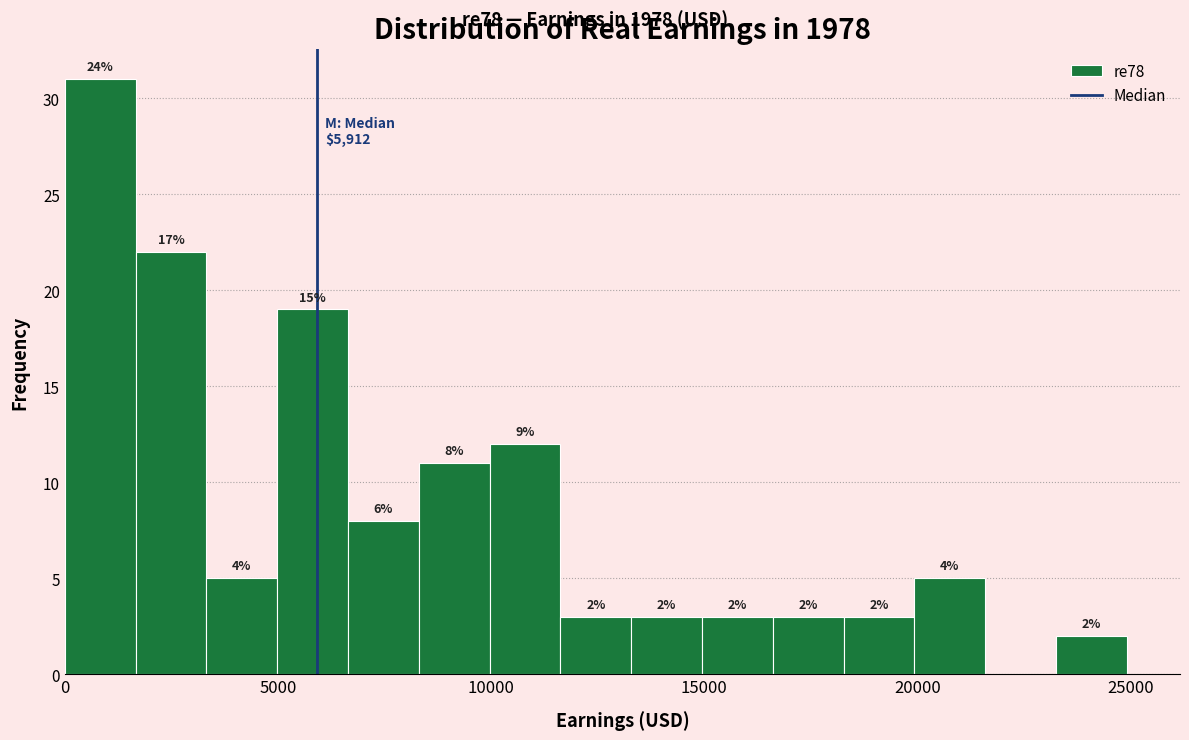

Around what value on the x-axis is the tallest bar? Give the approximate position of its centre, as read against the axis.

1000